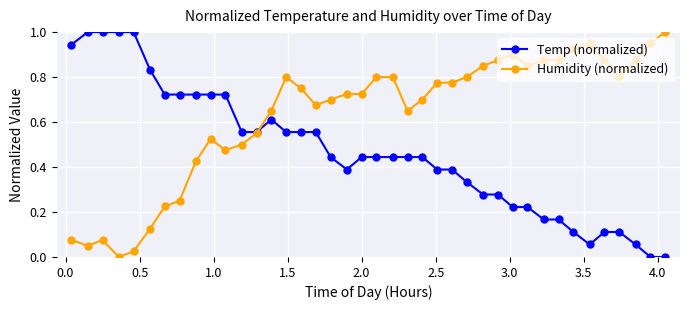

What is the maximum value for Temp (normalized)?

1.0